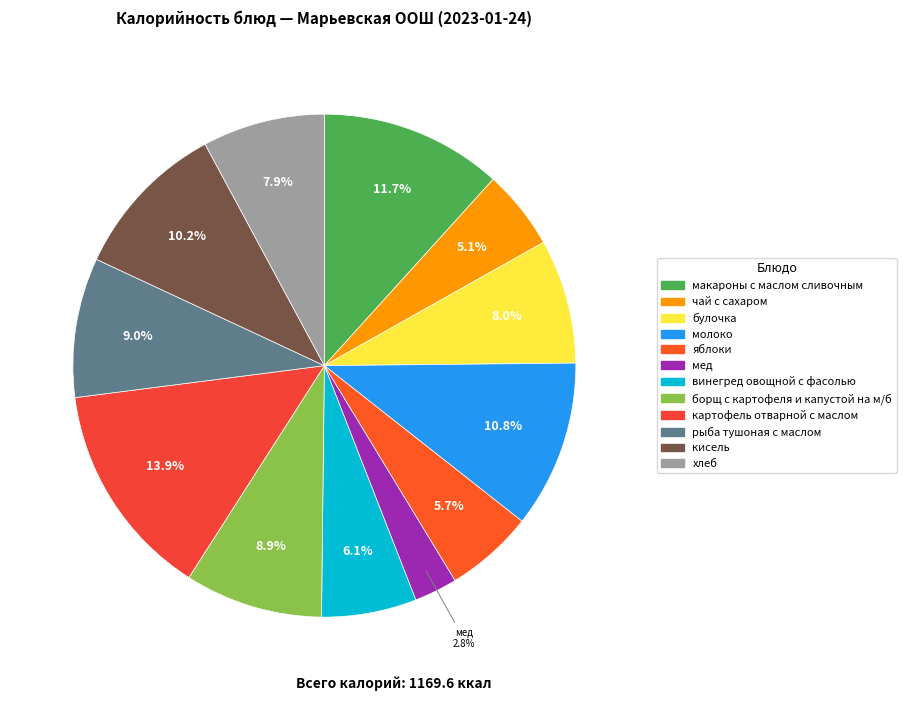

Rank the categories by value from highest to lowest.

картофель отварной с маслом, макароны с маслом сливочным, молоко, кисель, рыба тушоная с маслом, борщ с картофеля и капустой на м/б, булочка, хлеб, винегред овощной с фасолью, яблоки, чай с сахаром, мед